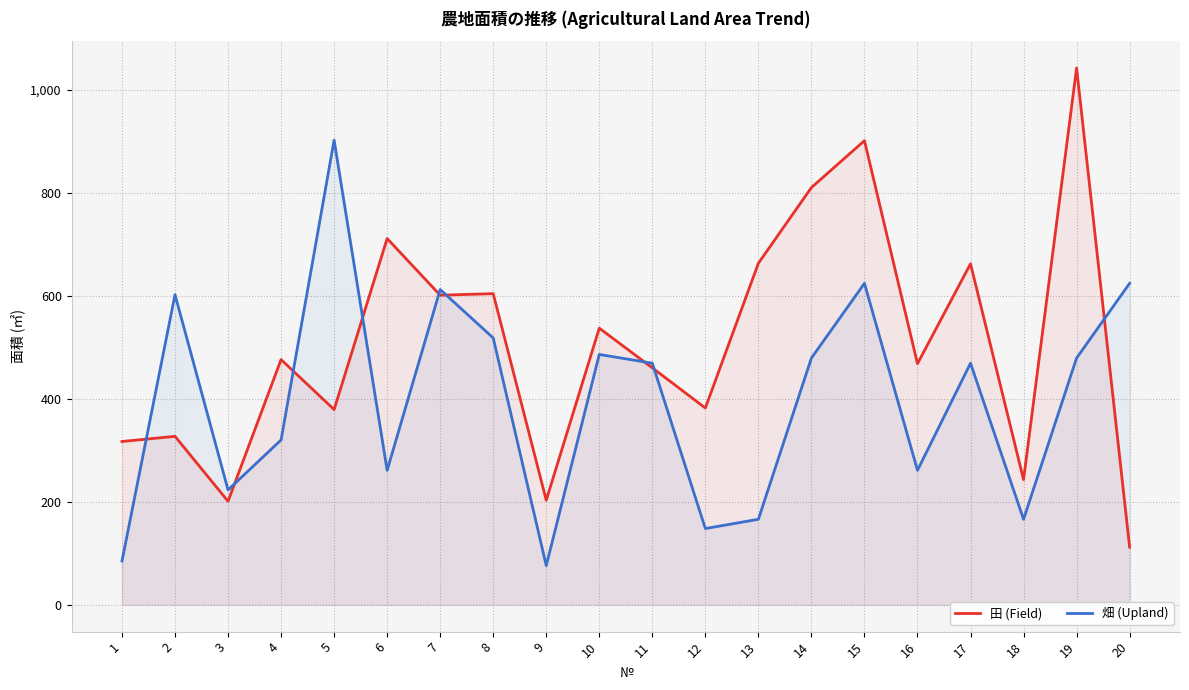

How many lines are shown in the chart?

2